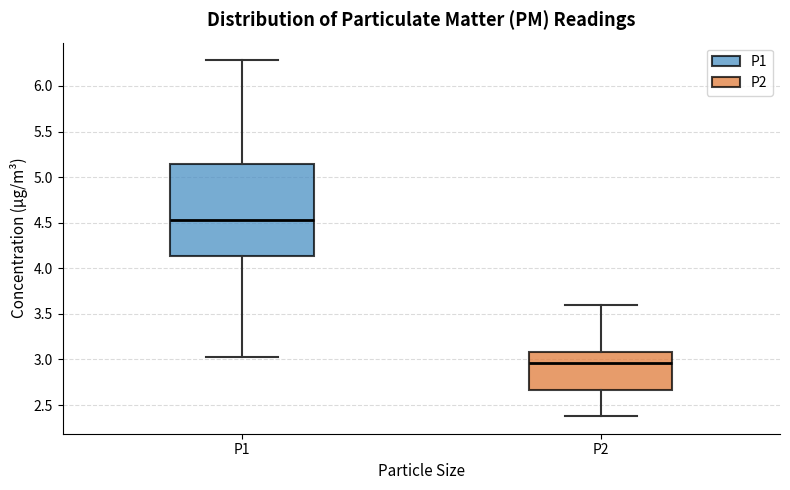

Comparing the boxes themselves (not the whiskers), which one is the tallest?

P1